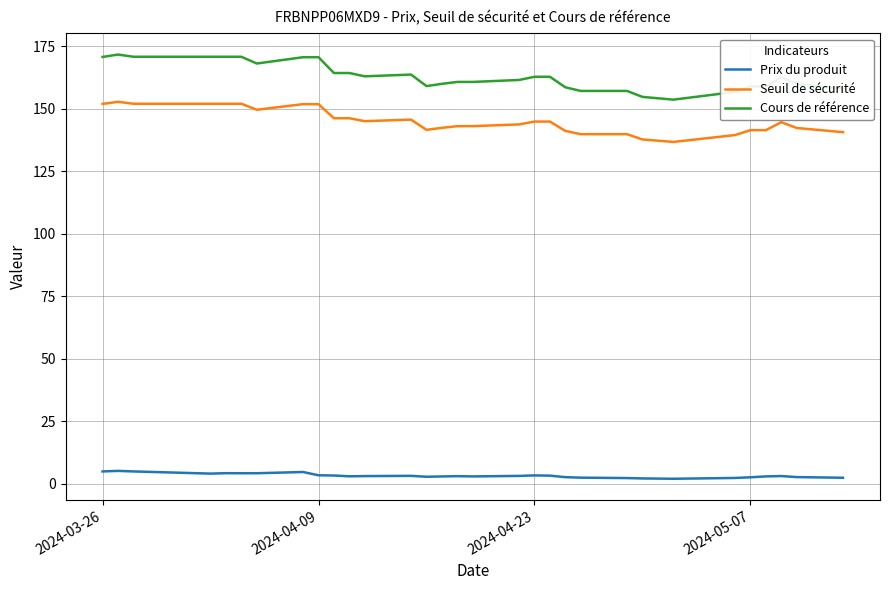

List the series in order of their peak value, highest first.

Cours de référence, Seuil de sécurité, Prix du produit